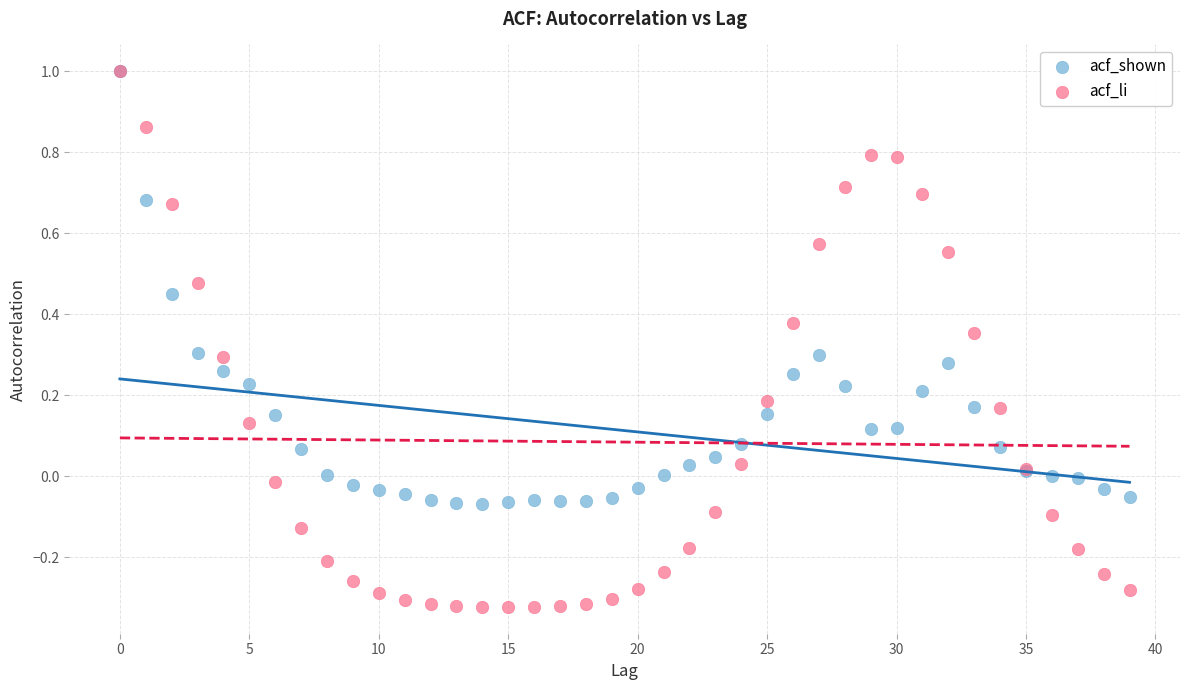

What are all the series names shown in the legend?

acf_shown, acf_li